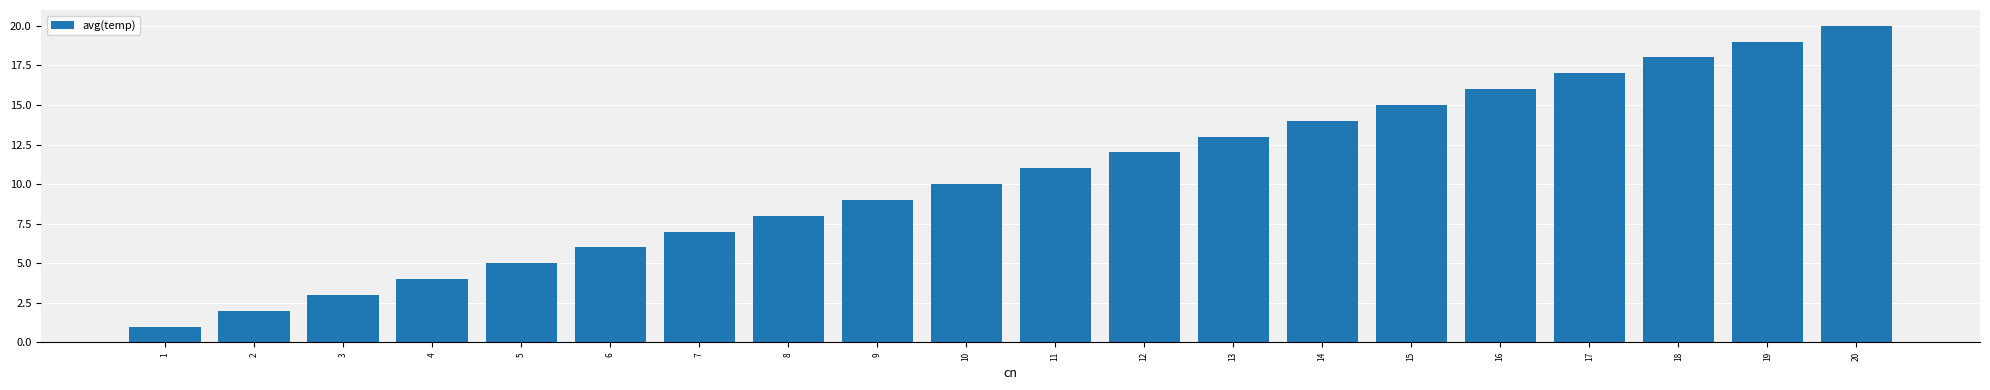

Count the number of categories in the chart.

20